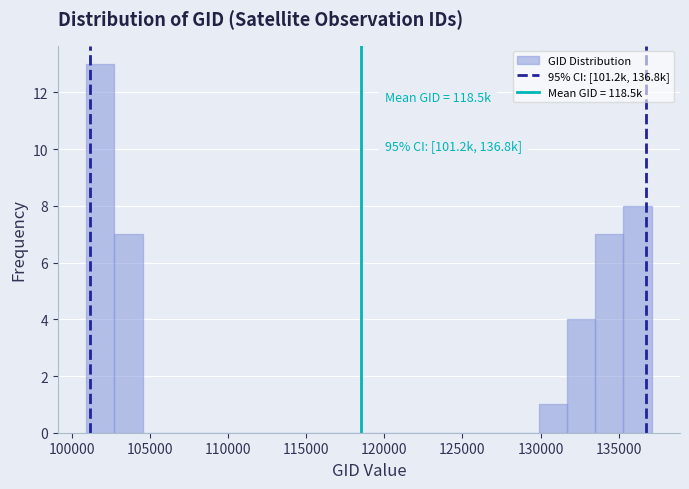

Around what value on the x-axis is the tallest bar? Give the approximate position of its centre, as read against the axis.

102000